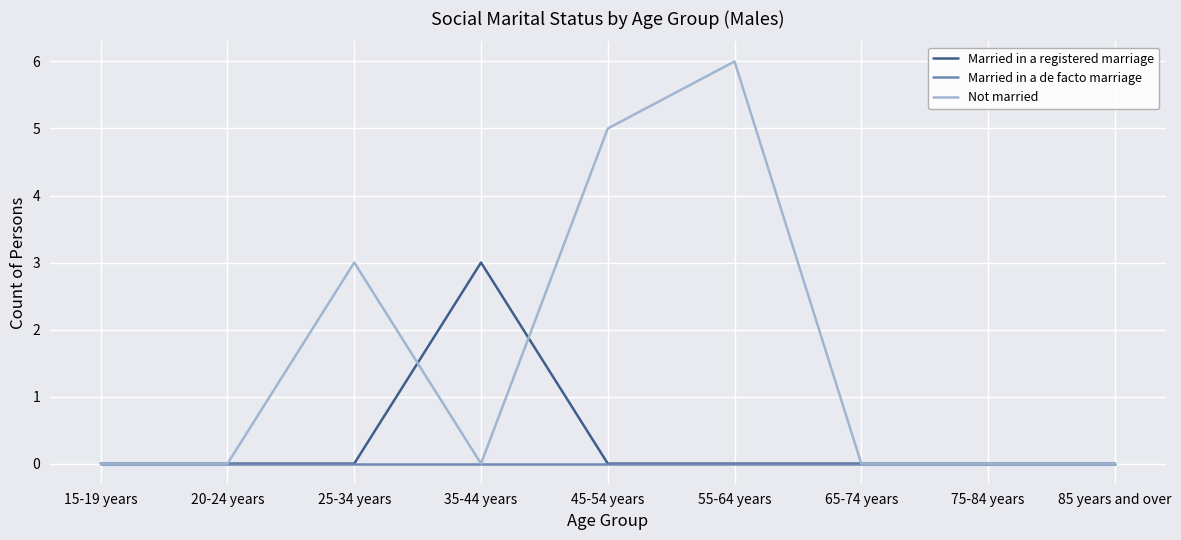

What is the difference between the Not married values at 20-24 years and 25-34 years?

3